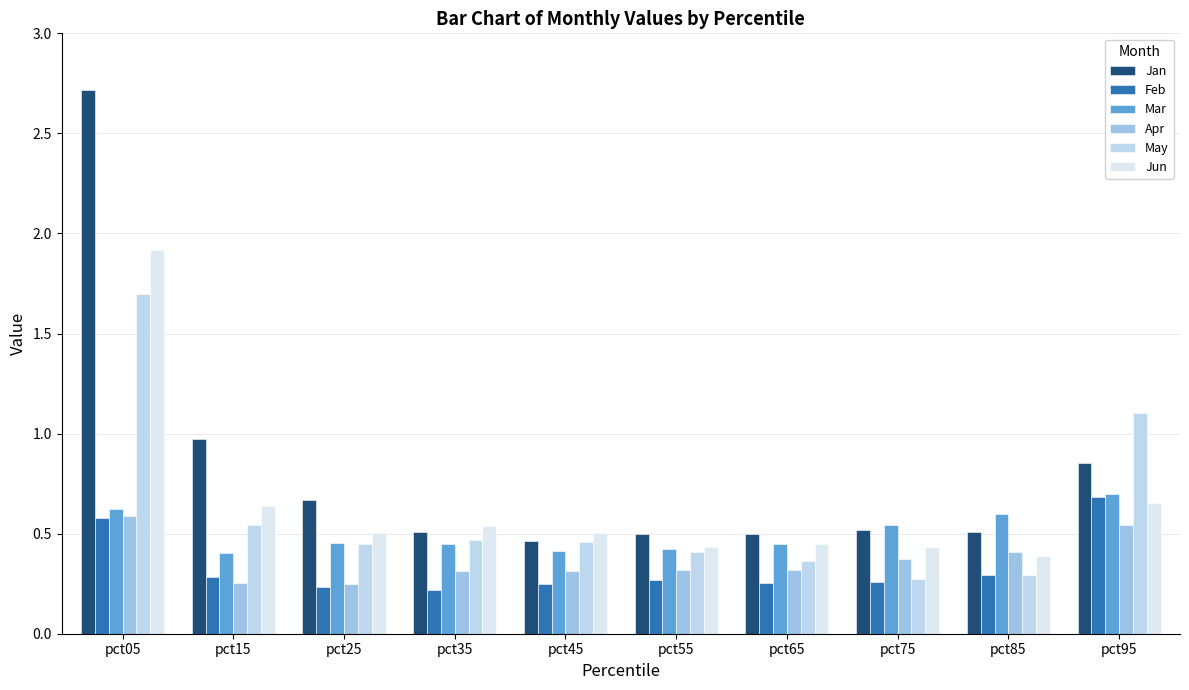

True or false: Mar has a value of 0.2 at pct05.

False